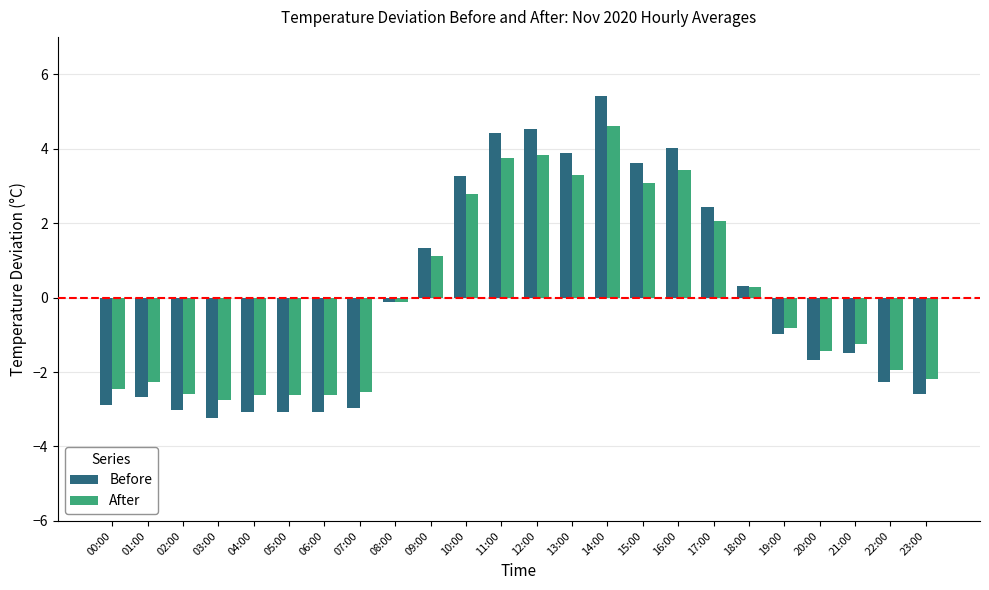

How many positive values does the After series have?

10